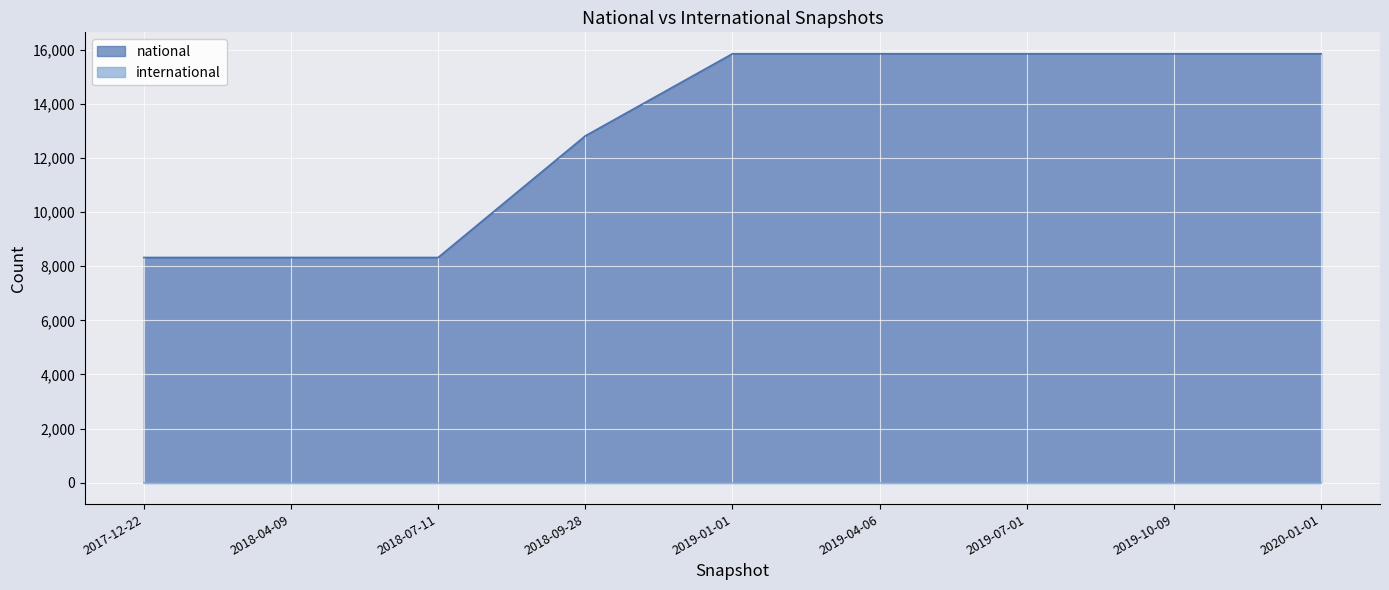

Count the values in the range 8324 to 15855.

9